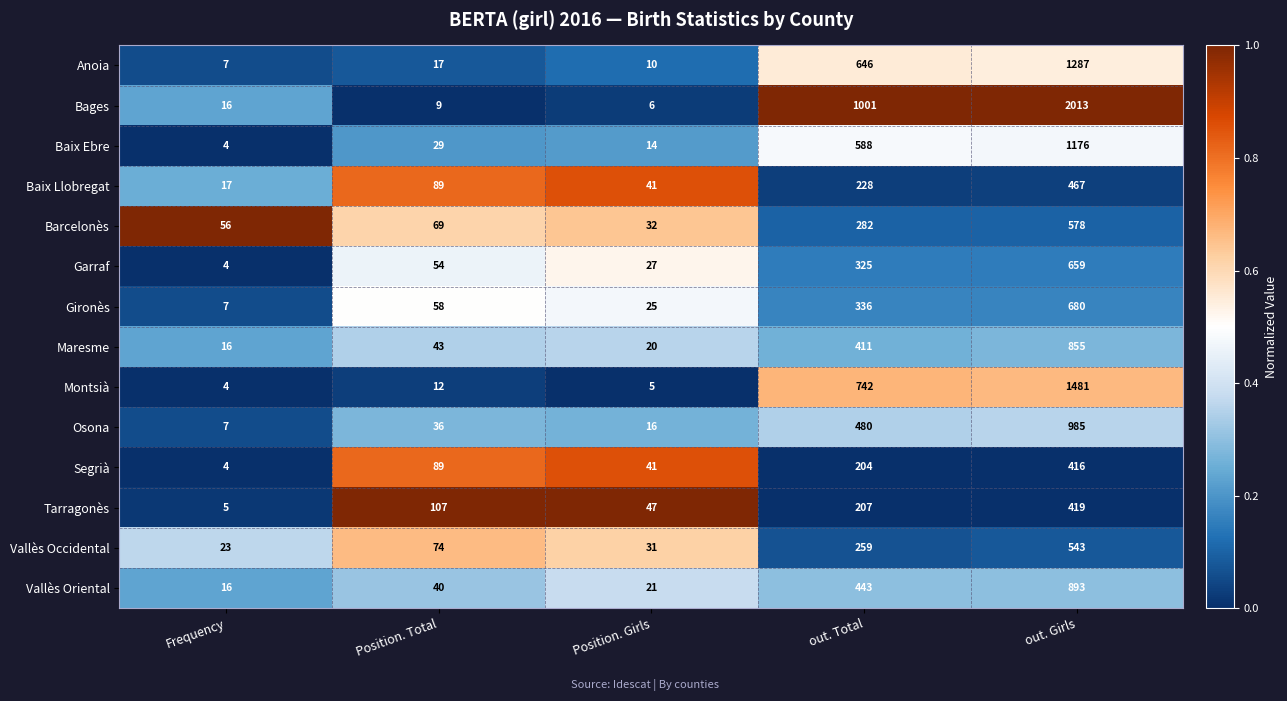

At which category does the chart reach its peak across all series?

out. Girls